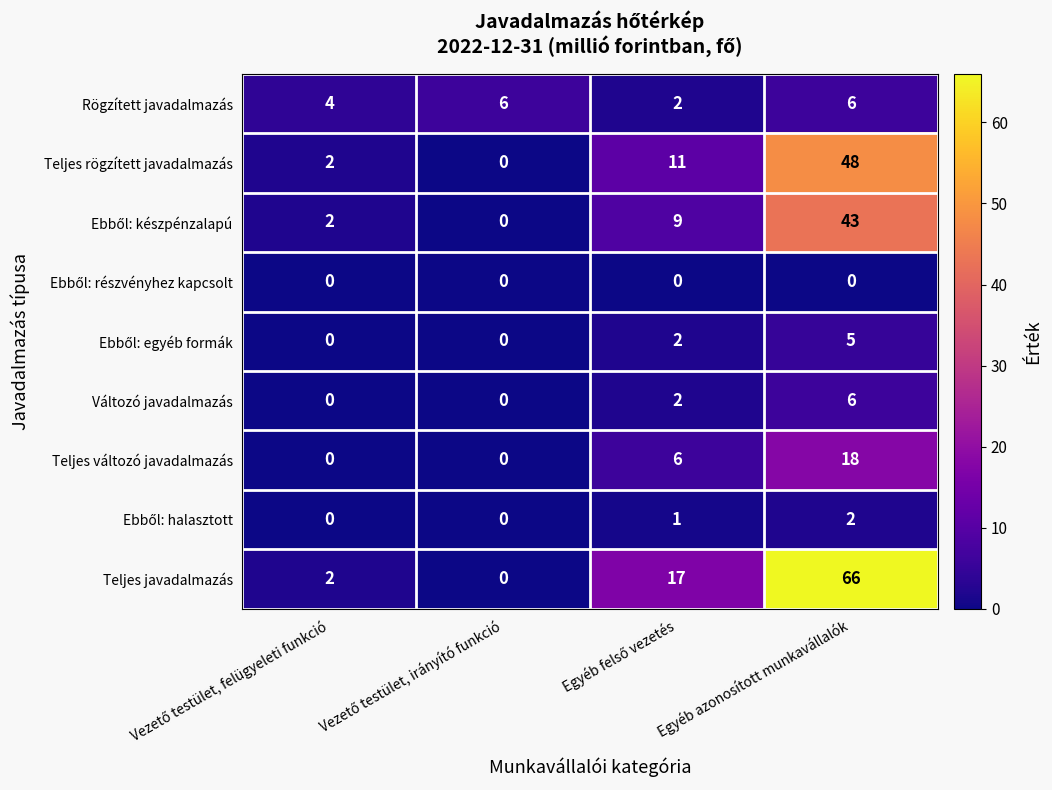

At which category does the chart reach its peak across all series?

Egyéb azonosított munkavállalók